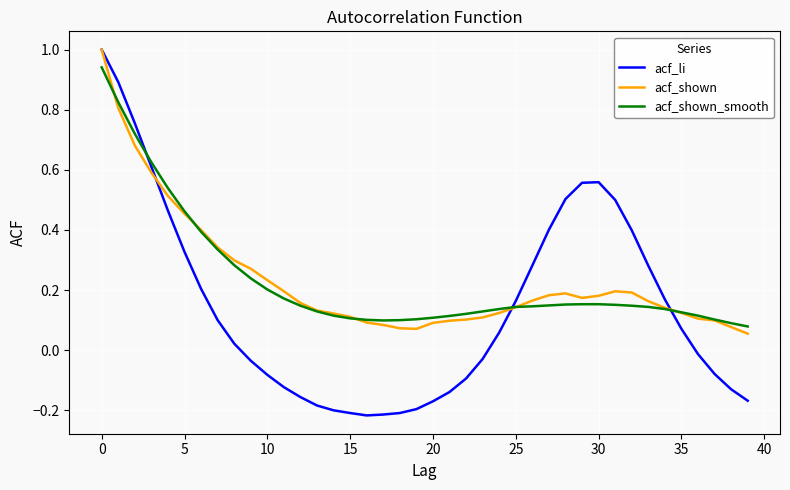

What is the greatest value displayed?

1.0